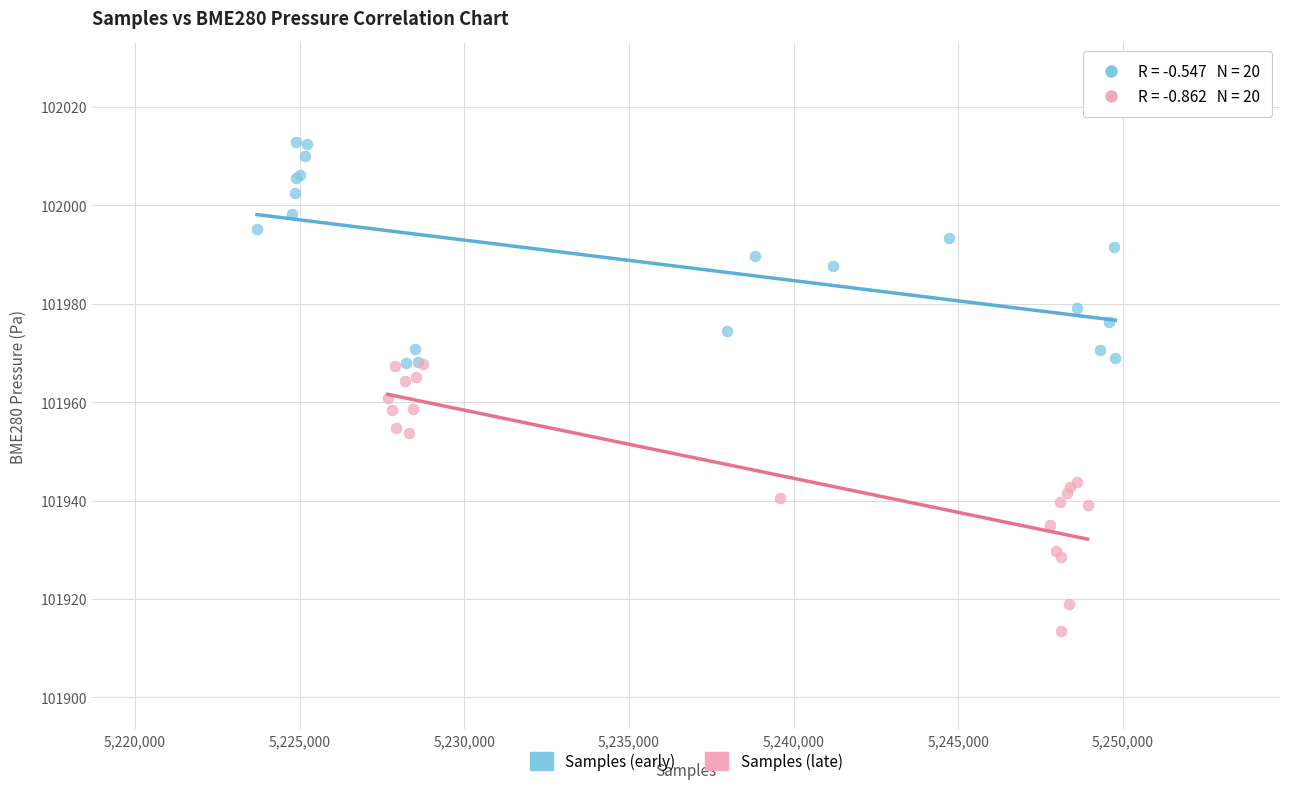

Which series contains the lowest Y value?

Samples (late)